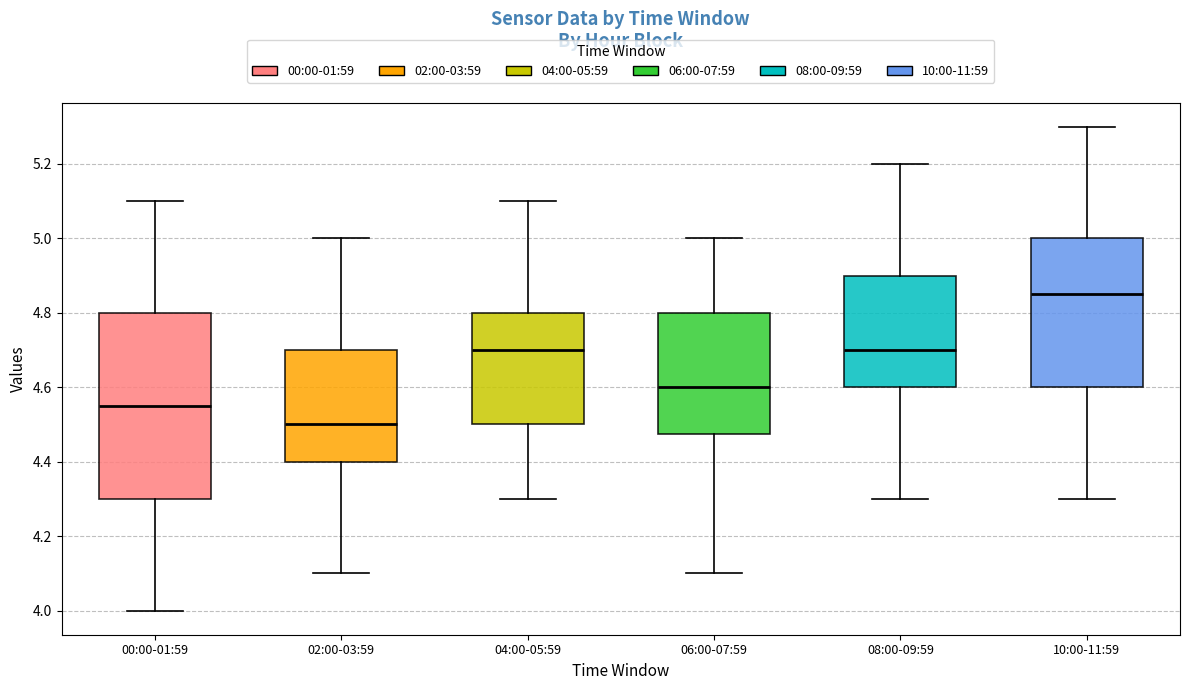

Which box is the tallest, from its lower edge to its upper edge?

00:00-01:59